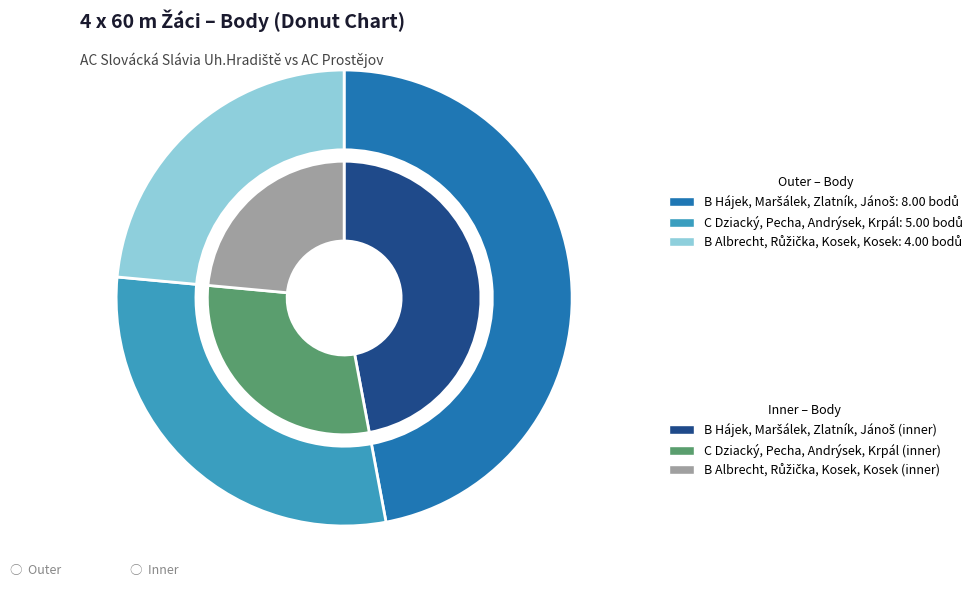

What percentage is the B Albrecht, Růžička, Kosek, Kosek slice, to the nearest percent?

24%